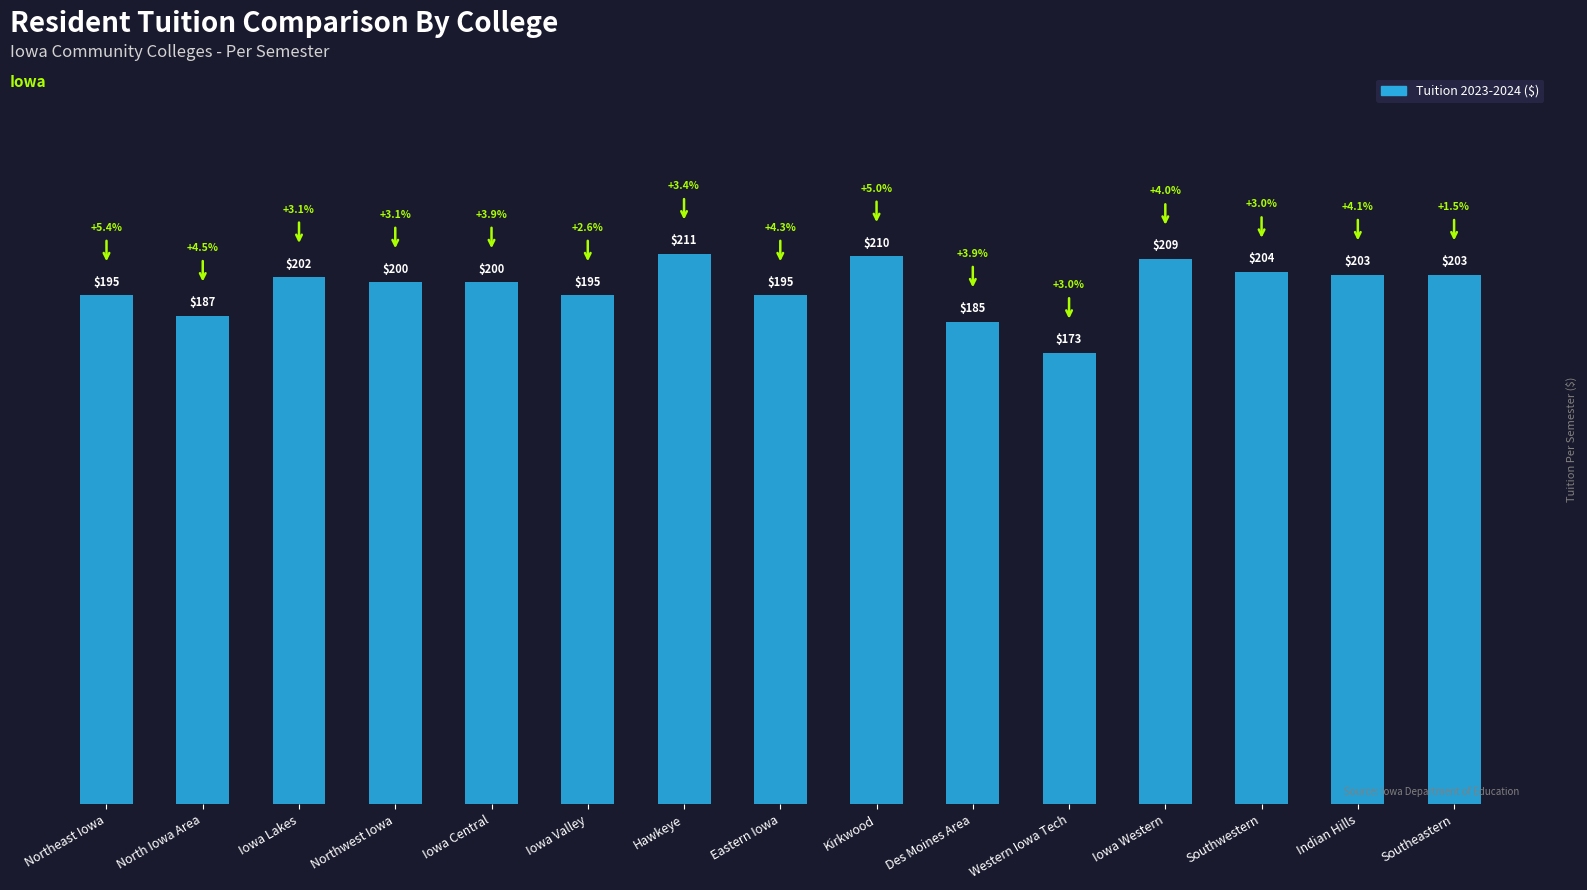

What is the value of the 6th bar from the left?

195.0